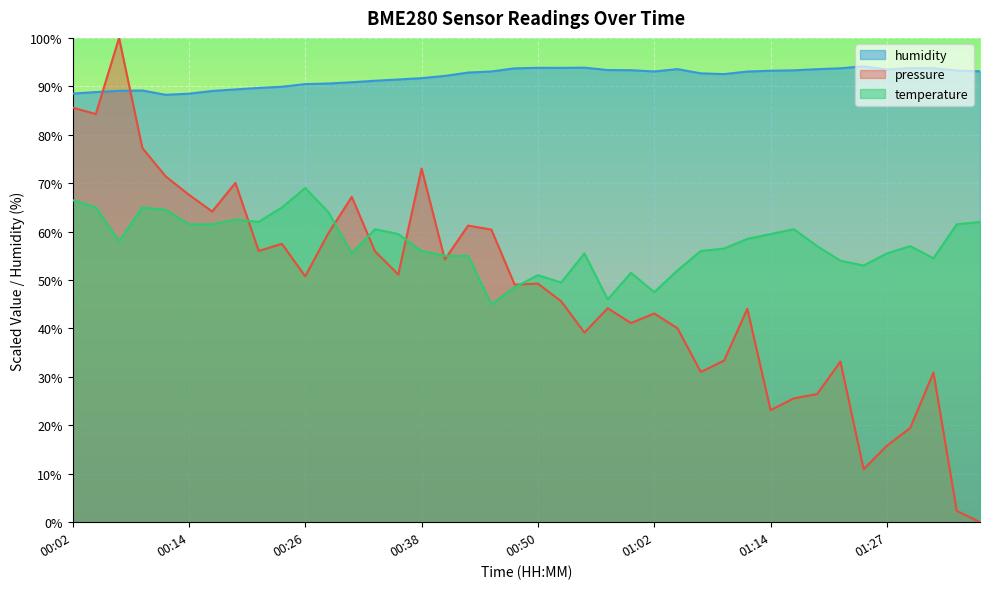

Reading left to right, transcribe all the data shown in this chart.

pressure: 00:02=85.6	00:04=84.3	00:07=100.0	00:09=77.3	00:11=71.4	00:14=67.6	00:16=64.1	00:19=70.1	00:21=56.0	00:24=57.5	00:26=50.8	00:28=59.7	00:31=67.2	00:33=55.9	00:36=51.1	00:38=73.0	00:41=54.2	00:43=61.3	00:45=60.4	00:48=49.1	00:50=49.3	00:53=45.6	00:55=39.2	00:58=44.2	01:00=41.1	01:02=43.1	01:05=40.0	01:07=31.0	01:10=33.4	01:12=44.1	01:14=23.1	01:17=25.6	01:19=26.5	01:22=33.2	01:24=10.9	01:27=15.8	01:29=19.5	01:31=30.9	01:34=2.3	01:36=0.0
humidity: 00:02=88.5	00:04=88.8	00:07=89.1	00:09=89.1	00:11=88.2	00:14=88.5	00:16=89.0	00:19=89.4	00:21=89.7	00:24=89.9	00:26=90.5	00:28=90.6	00:31=90.8	00:33=91.2	00:36=91.4	00:38=91.7	00:41=92.2	00:43=92.8	00:45=93.1	00:48=93.7	00:50=93.8	00:53=93.8	00:55=93.8	00:58=93.4	01:00=93.3	01:02=93.1	01:05=93.5	01:07=92.7	01:10=92.5	01:12=93.0	01:14=93.2	01:17=93.3	01:19=93.5	01:22=93.7	01:24=94.1	01:27=93.5	01:29=93.8	01:31=93.7	01:34=93.3	01:36=93.1
temperature: 00:02=66.5	00:04=65.0	00:07=58.0	00:09=65.0	00:11=64.5	00:14=61.5	00:16=61.5	00:19=62.5	00:21=62.0	00:24=65.0	00:26=69.0	00:28=64.0	00:31=55.5	00:33=60.5	00:36=59.5	00:38=56.0	00:41=55.0	00:43=55.0	00:45=45.0	00:48=48.5	00:50=51.0	00:53=49.5	00:55=55.5	00:58=46.0	01:00=51.5	01:02=47.5	01:05=52.0	01:07=56.0	01:10=56.5	01:12=58.5	01:14=59.5	01:17=60.5	01:19=57.0	01:22=54.0	01:24=53.0	01:27=55.5	01:29=57.0	01:31=54.5	01:34=61.5	01:36=62.0